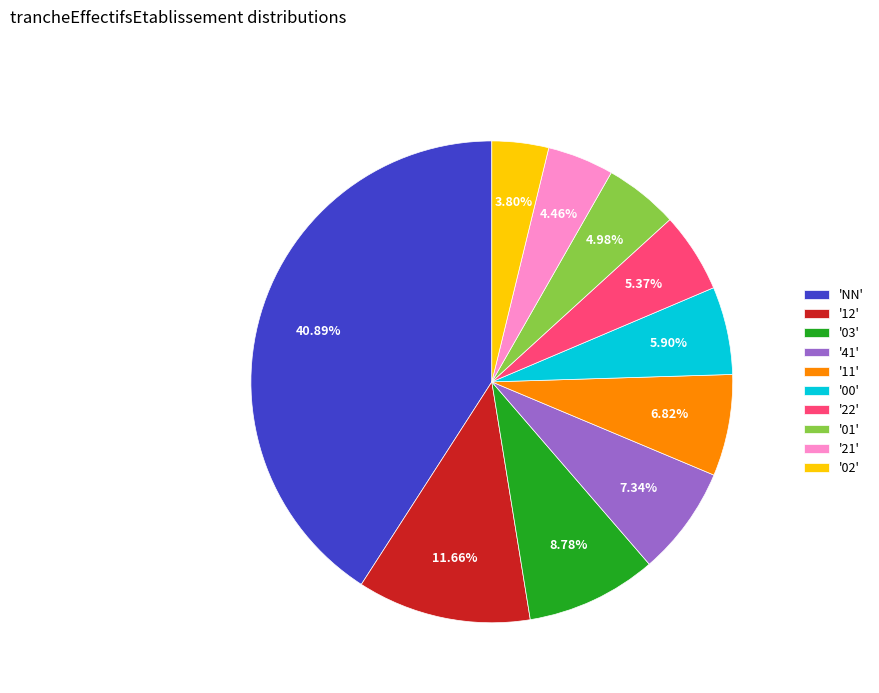

Count the number of slices in the pie.

10